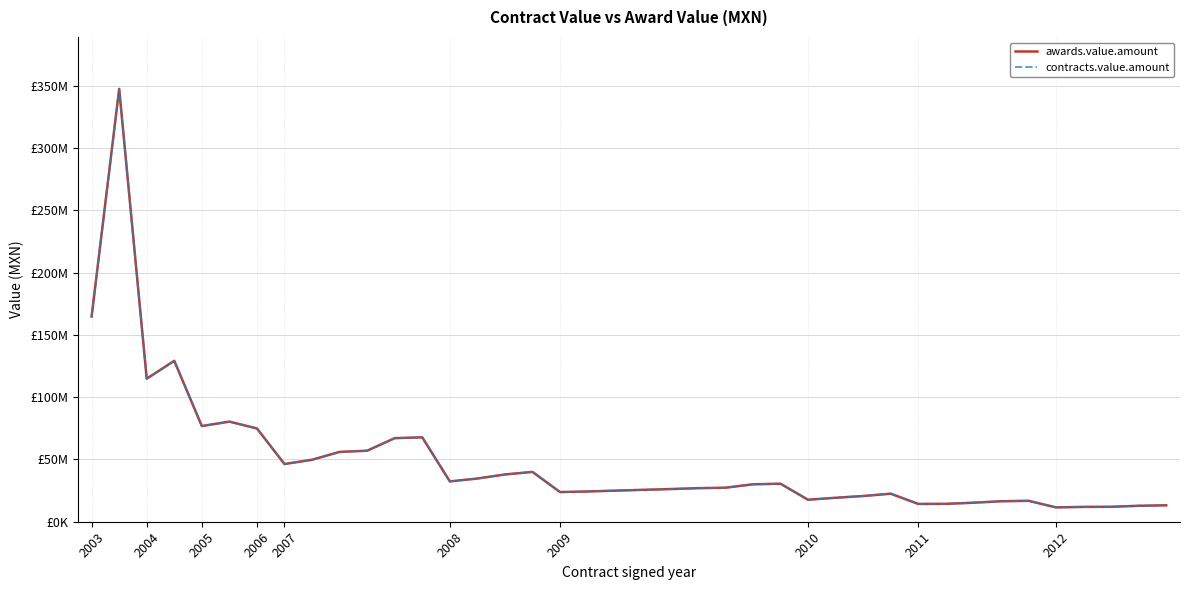

True or false: awards.value.amount and contracts.value.amount cross at least once.

False